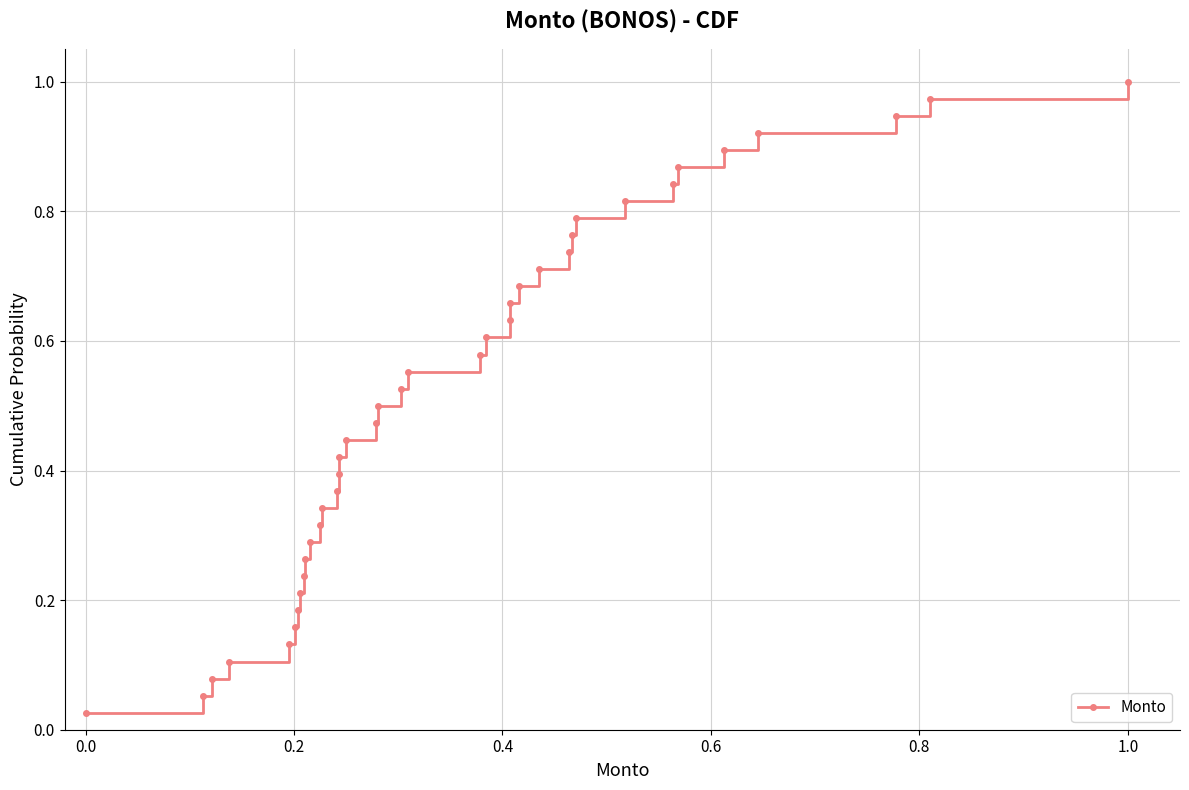

What is the greatest value displayed?

1.0